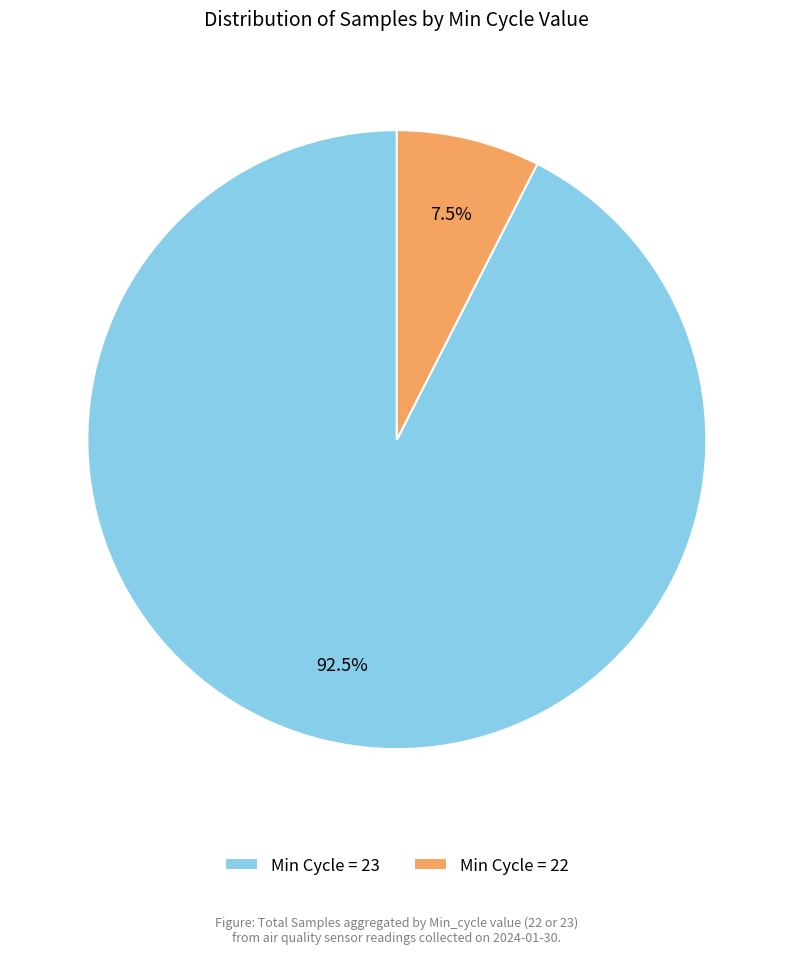

Does Min Cycle = 23 account for over 50% of the chart?

Yes